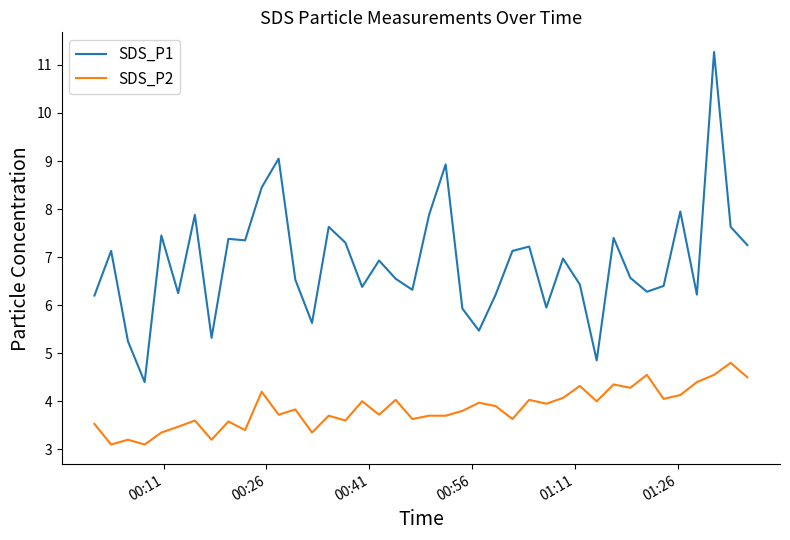

At how many categories does at least one series exceed 6?

32